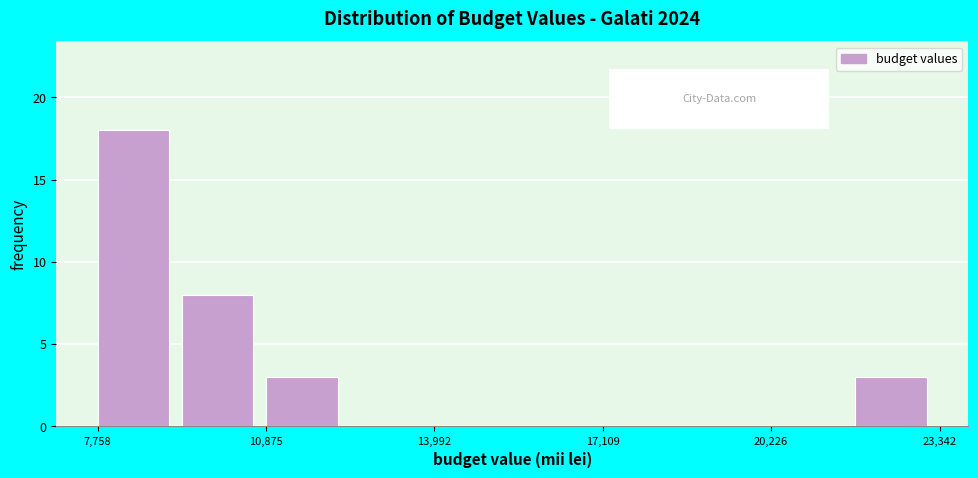

Around what value on the x-axis is the tallest bar? Give the approximate position of its centre, as read against the axis.

8500